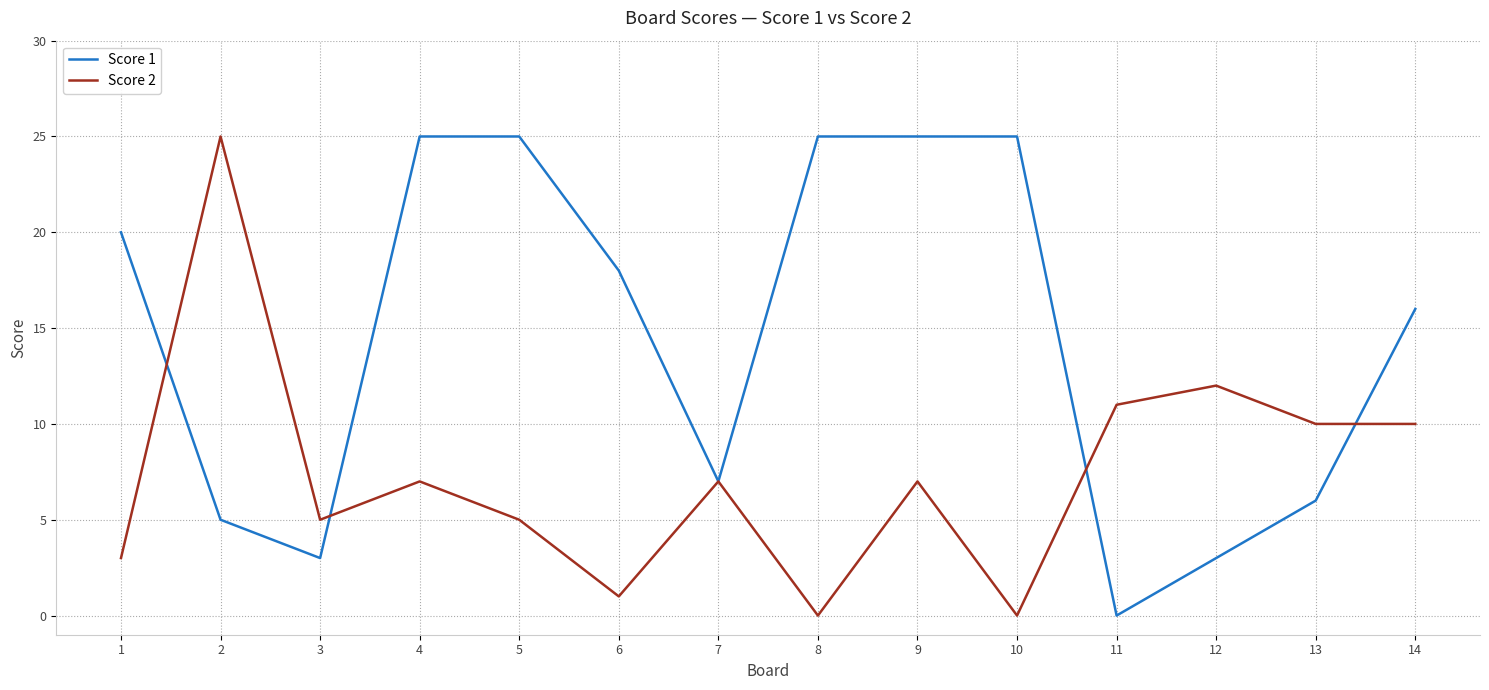

At 8, list the series in order from largest to smallest.

Score 1, Score 2